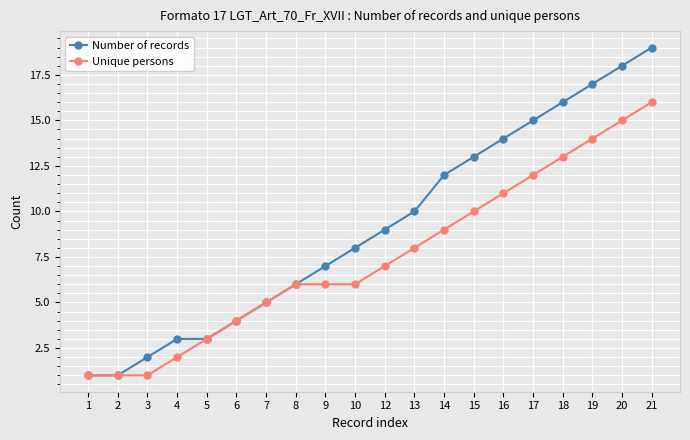

What is the highest value of the Unique persons series?

16